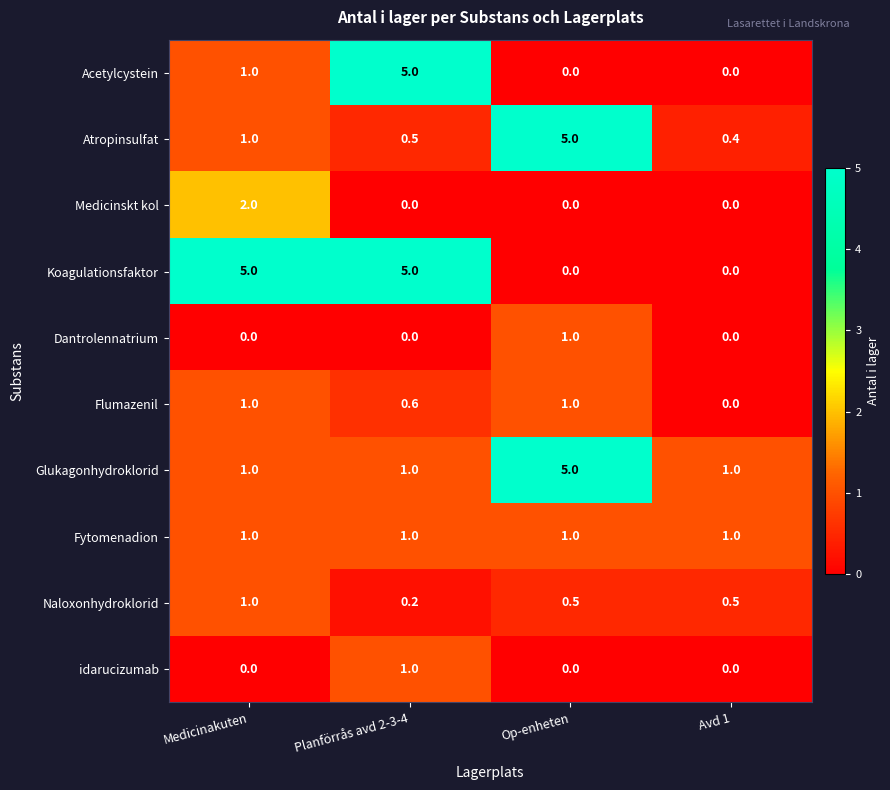

How many Naloxonhydroklorid values are between 0 and 1?

4